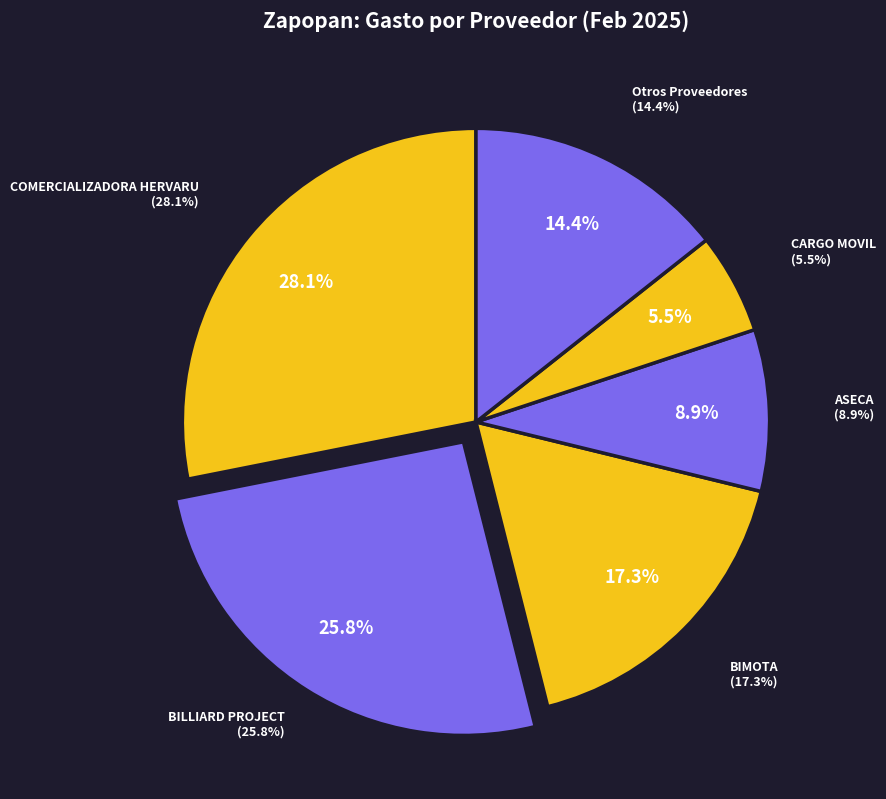

What portion of the pie excludes ASECA?

91.1%